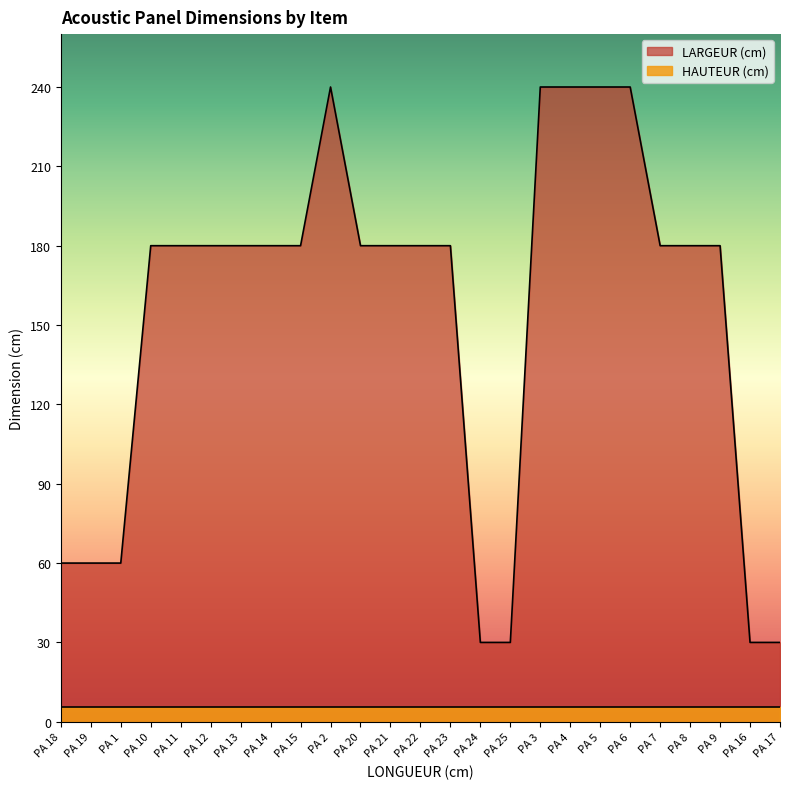

Does the chart display data point markers on the line(s)?

No